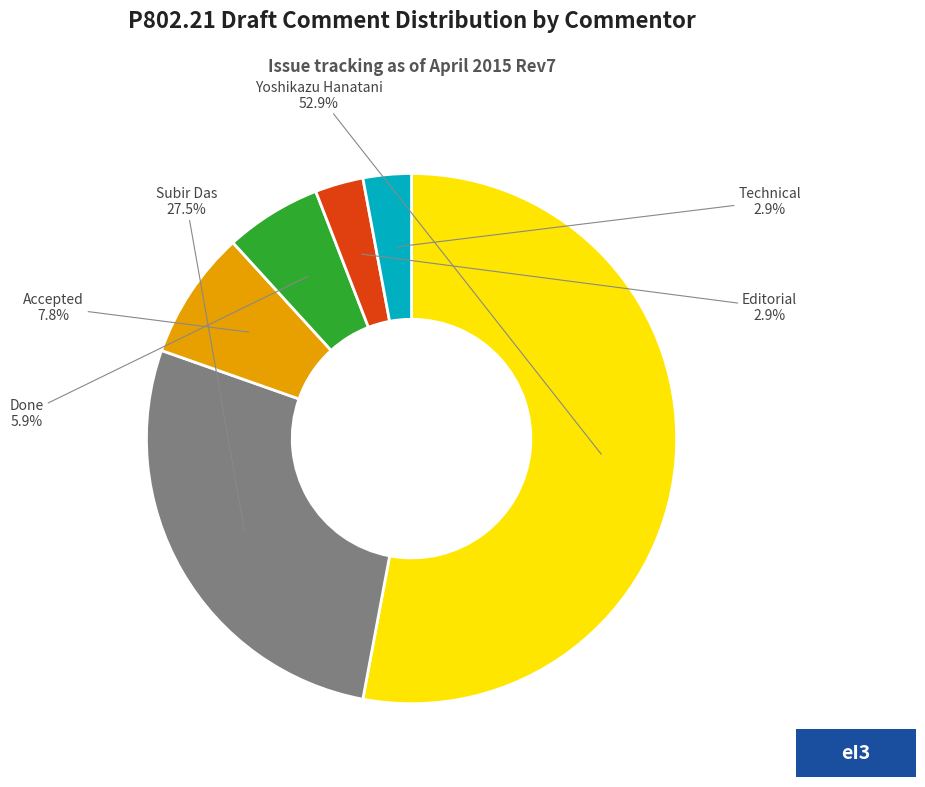

To the nearest percent, what is the combined percentage of Subir Das and Editorial?

30%